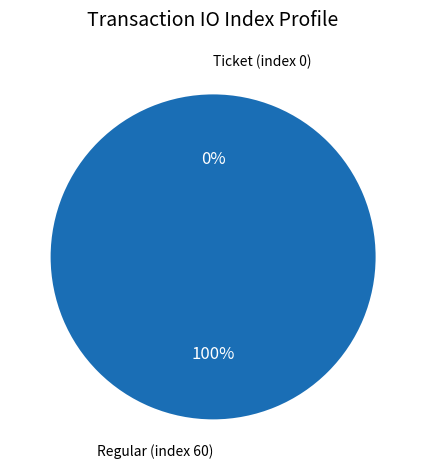

Combined, do Regular (index 60) and Ticket (index 0) account for over 50%?

Yes